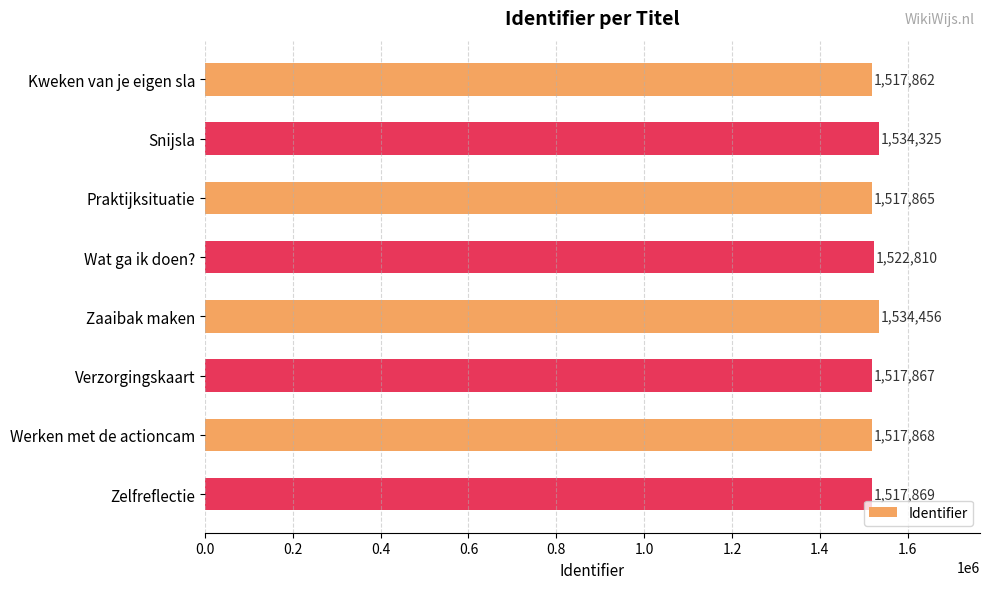

How many series are shown in this chart?

1